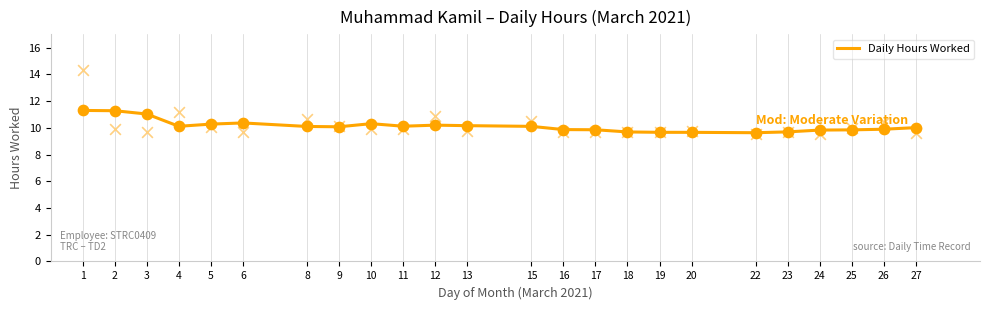

Between 5 and 1, which is larger?

1